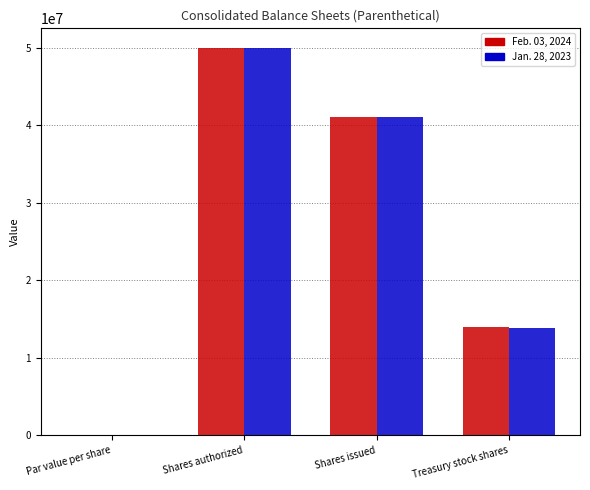

Which label corresponds to the largest value in the chart?

Shares authorized